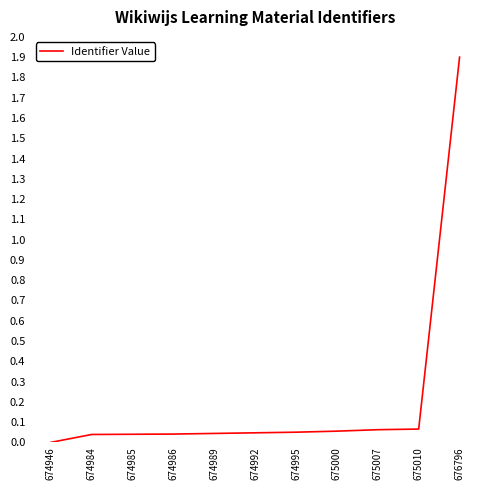

Between 674946 and 674995, which is larger?

674995